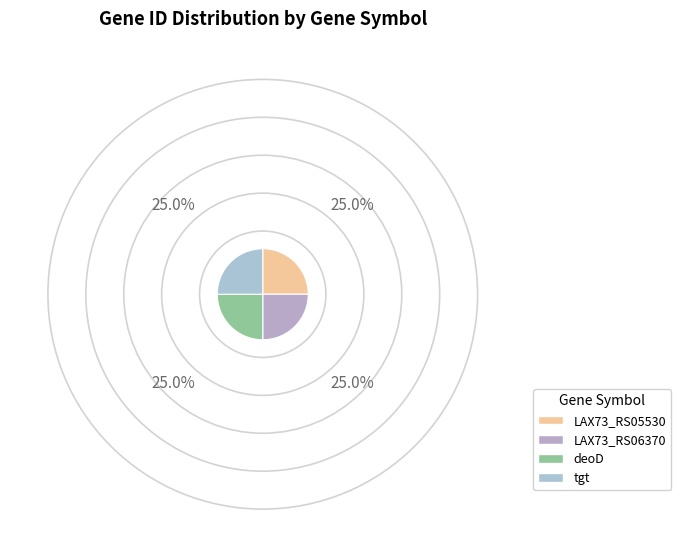

Rank the categories by value from lowest to highest.

LAX73_RS05530, LAX73_RS06370, tgt, deoD